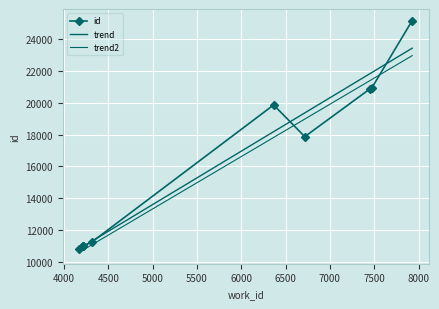

List the labels in order of value, largest first.

7929, 7470, 7451, 6717, 6366, 4315, 4217, 4217, 4217, 4175